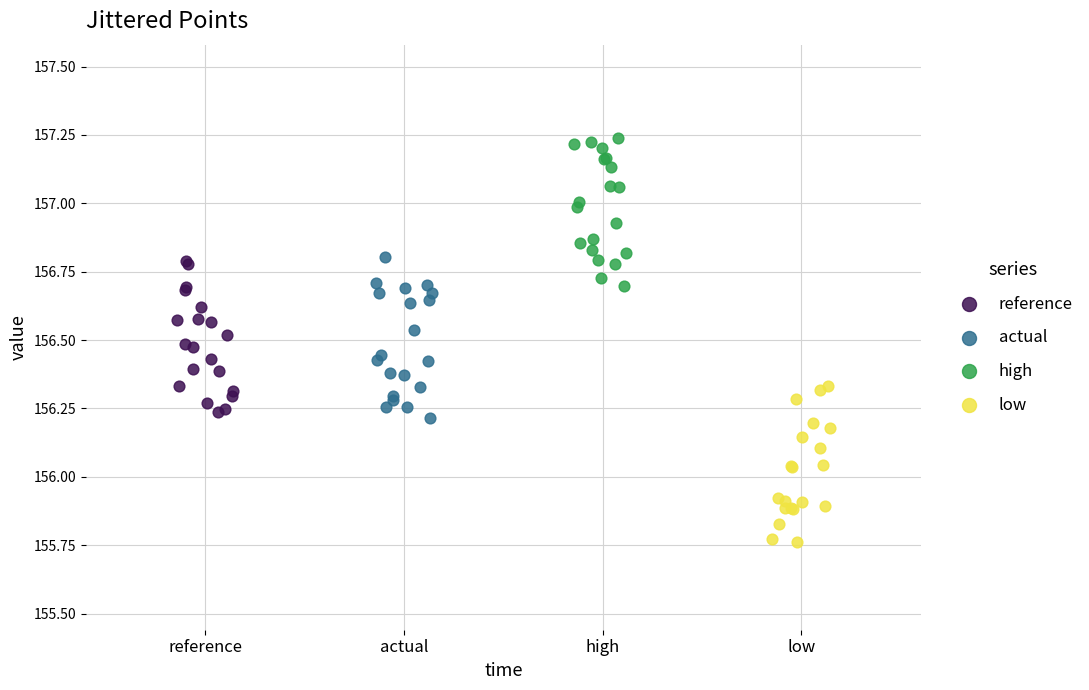

Which series contains the lowest Y value?

low